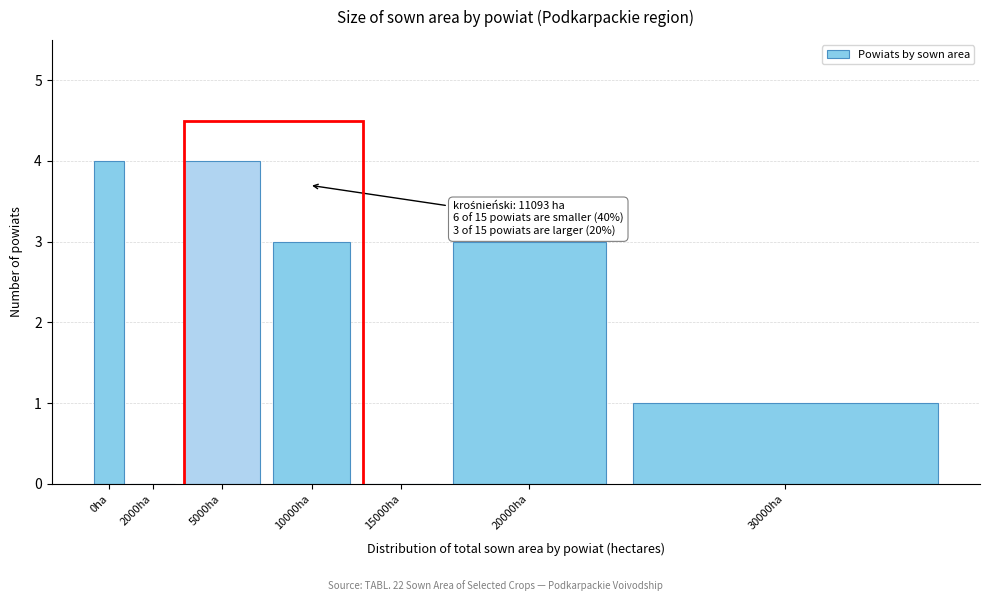

Reading left to right, list all the values displayed in this chart.

0ha=4	2000ha=0	5000ha=4	10000ha=3	15000ha=0	20000ha=3	30000ha=1